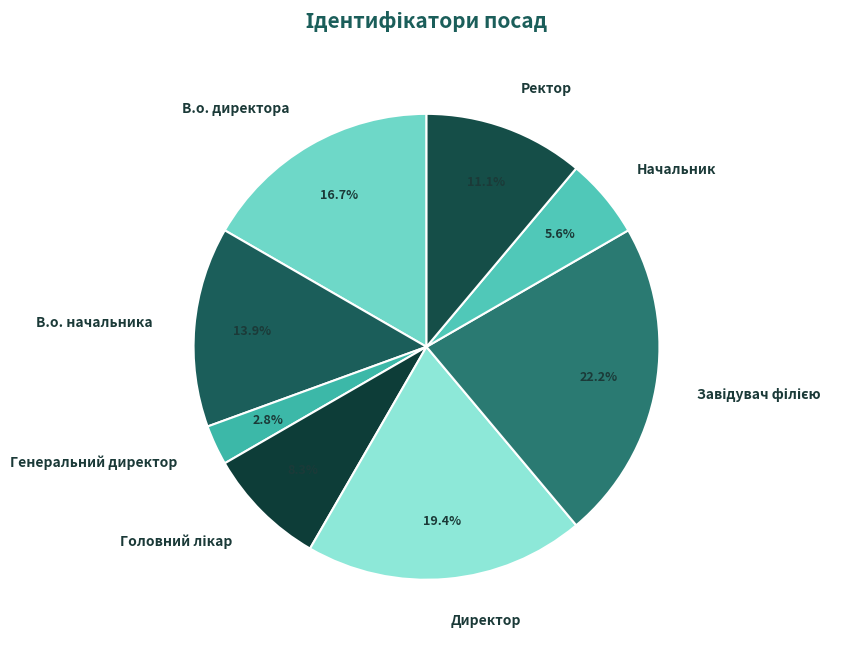

What percentage is NOT represented by В.о. директора?

83.3%